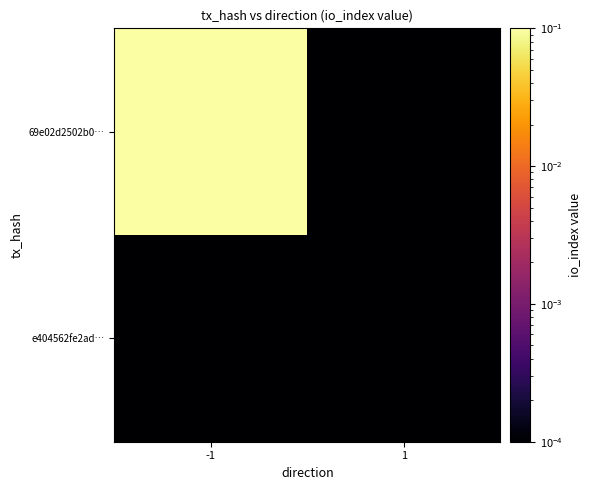

Which label corresponds to the largest value in the chart?

-1